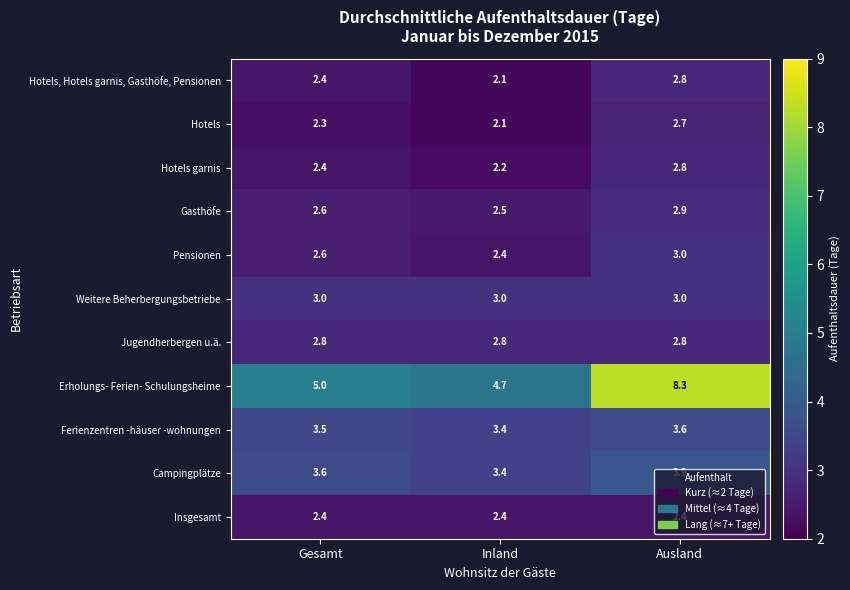

What is the difference between the Hotels values at Gesamt and Ausland?

0.4